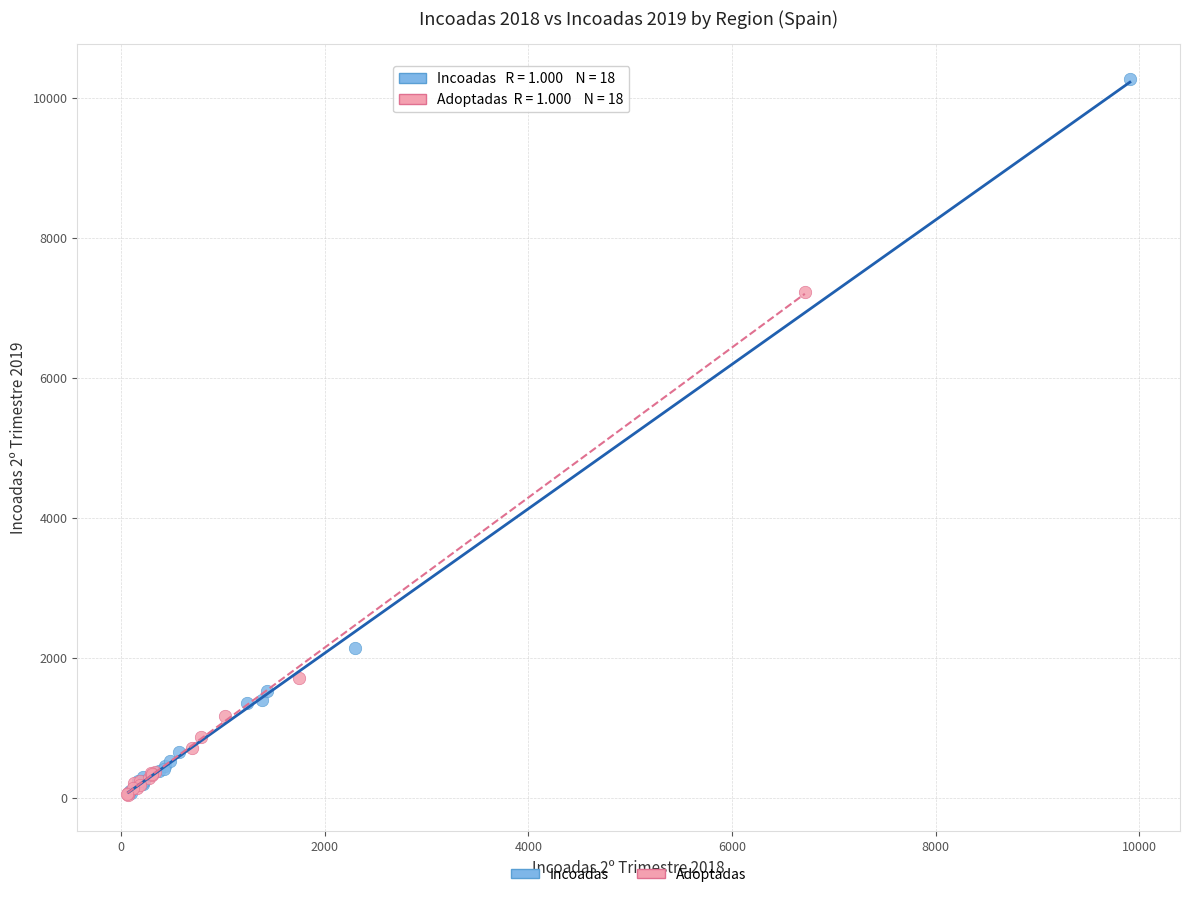

What are all the series names shown in the legend?

Incoadas, Adoptadas